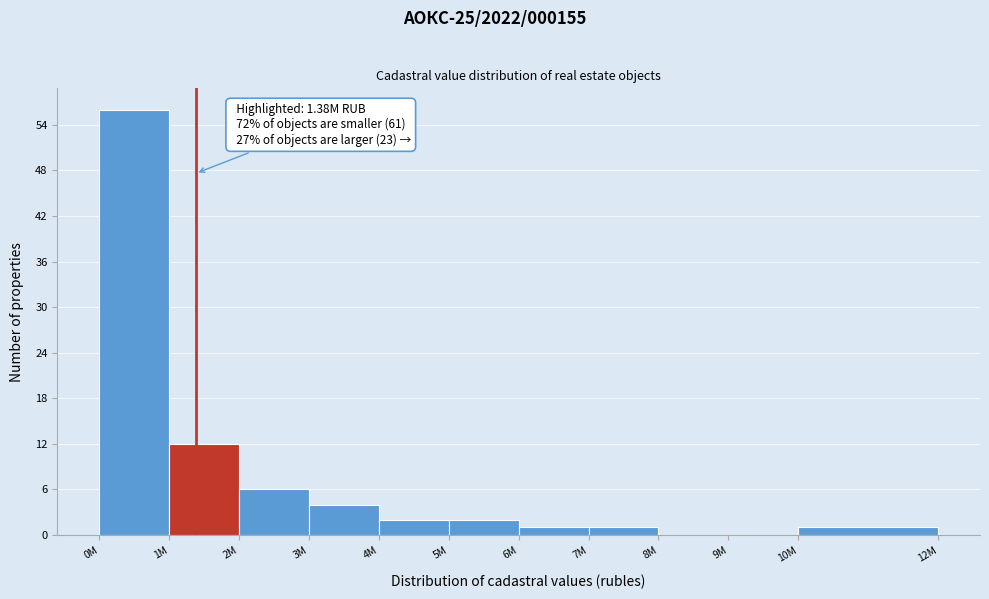

Reading left to right, transcribe all the data shown in this chart.

0M=56	1M=12	2M=6	3M=4	4M=2	5M=2	6M=1	7M=1	8M=0	9M=0	10M=1